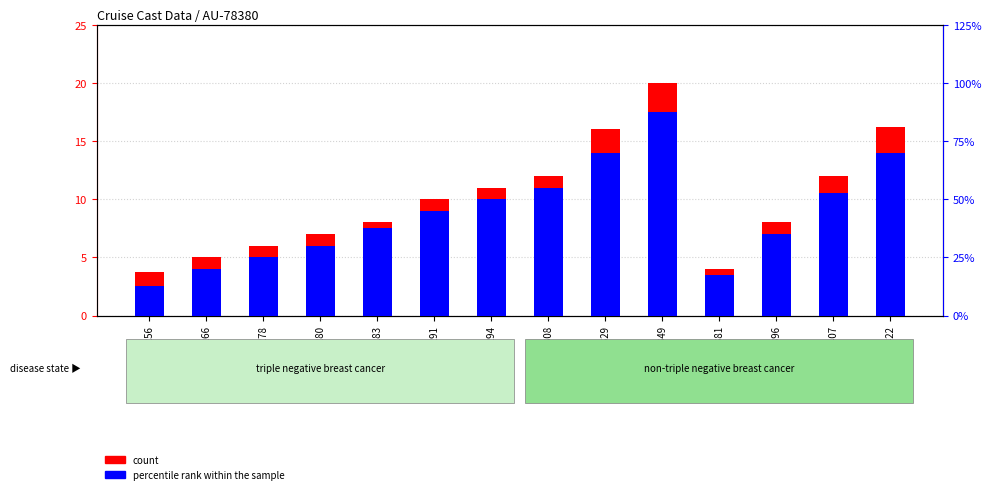

What is the difference between the second highest and second lowest values in the percentile rank within the sample series?

2.1